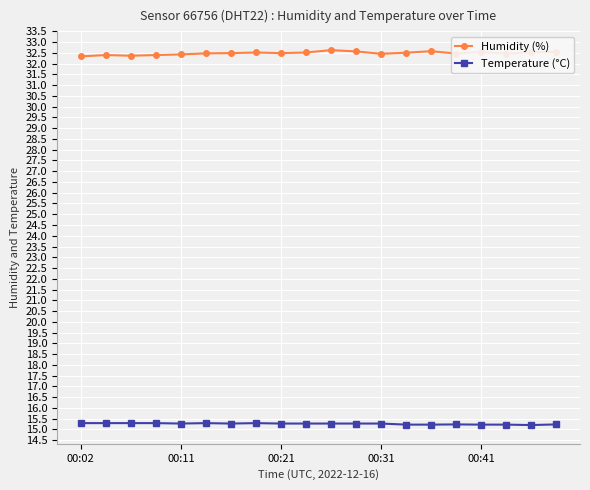

What are all the series names shown in the legend?

Humidity (%), Temperature (°C)